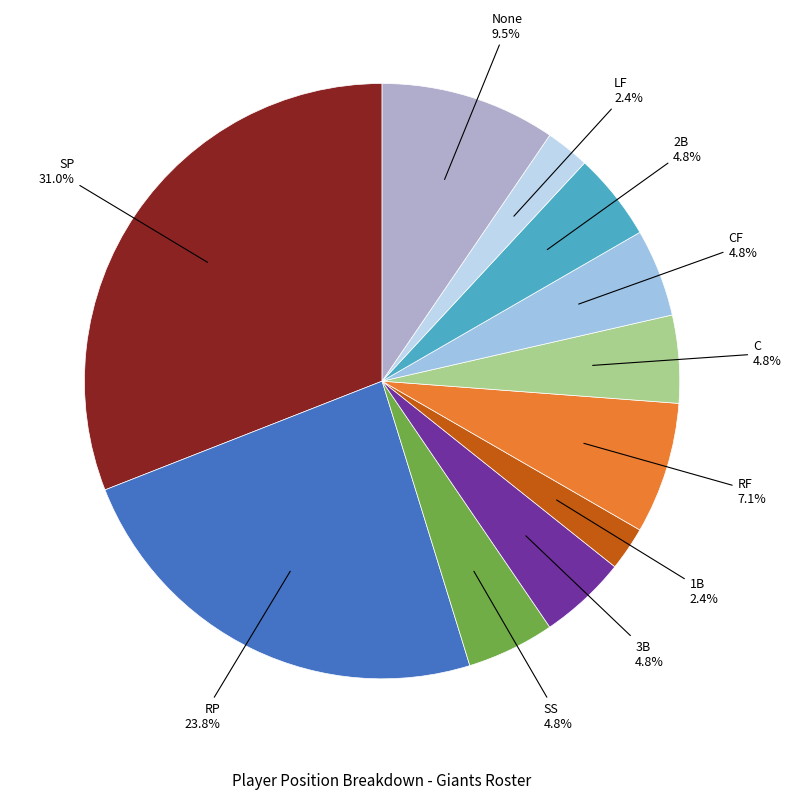

Count the number of slices in the pie.

11